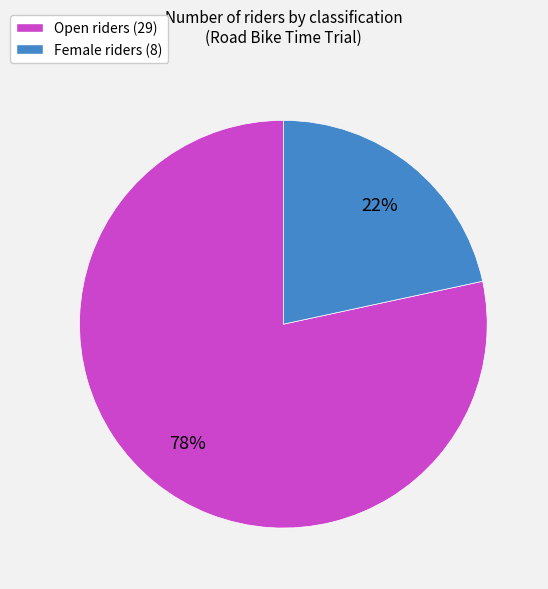

Which slice is the largest?

Open